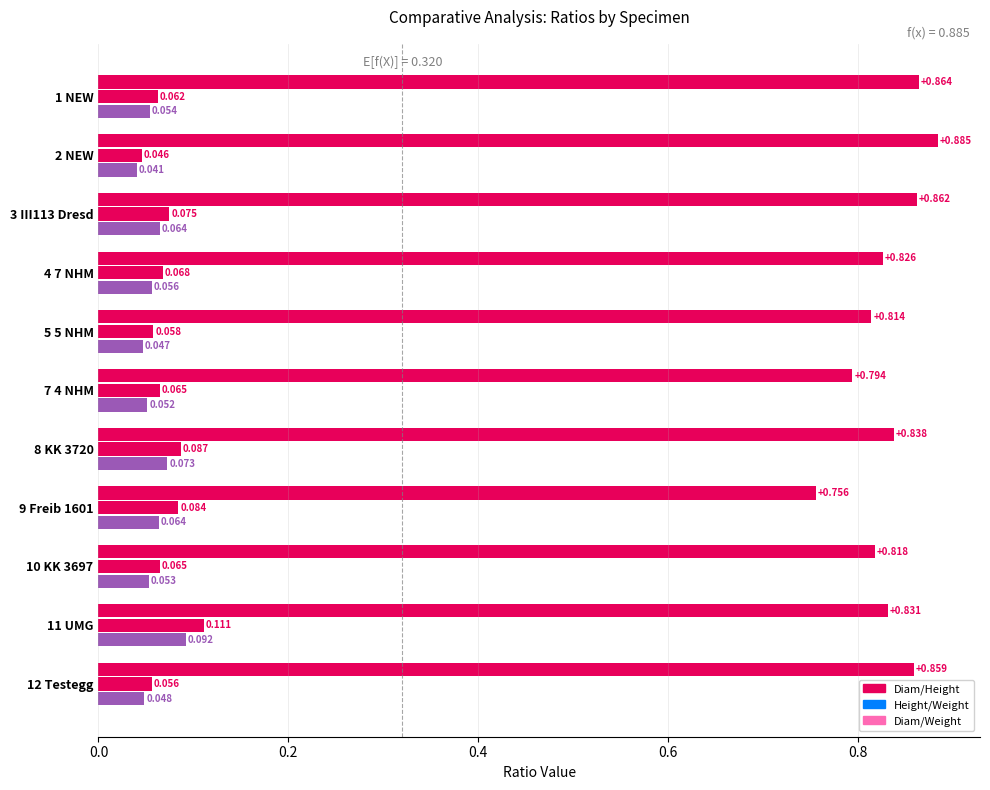

What is the difference between the maximum and minimum values in the Diam/Height series?

0.1